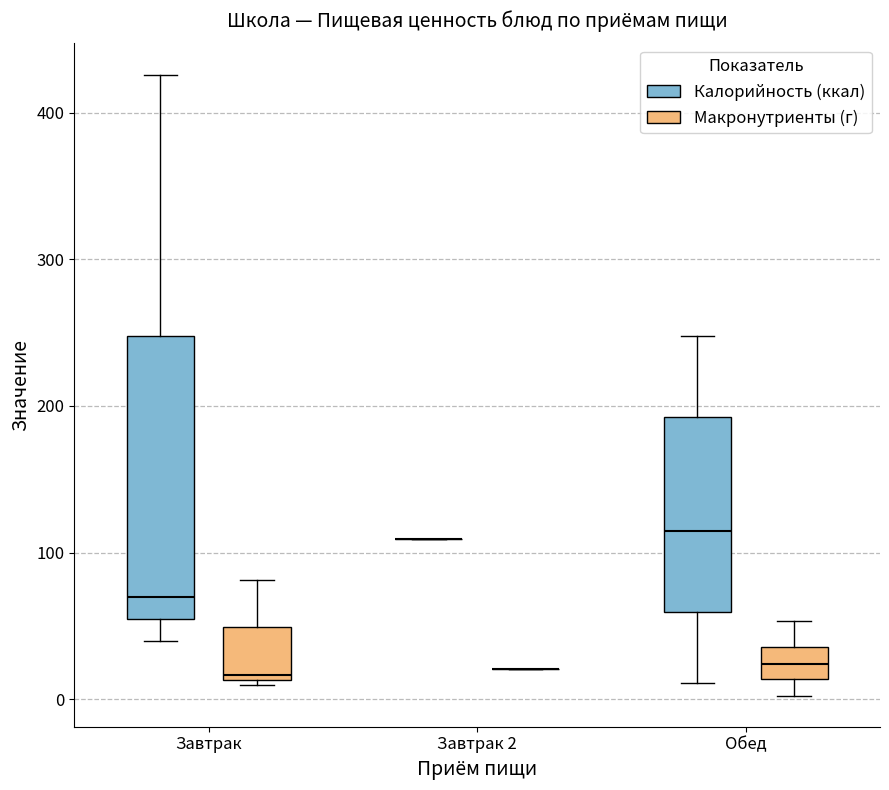

Which box is the tallest, from its lower edge to its upper edge?

Завтрак (Калорийность (ккал))